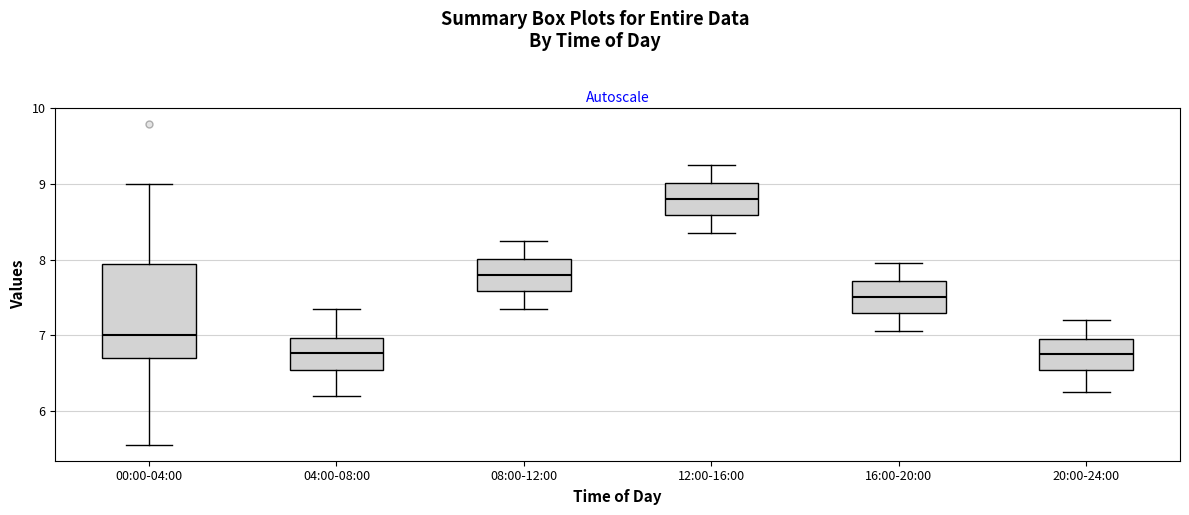

Which box has the highest median line?

12:00-16:00